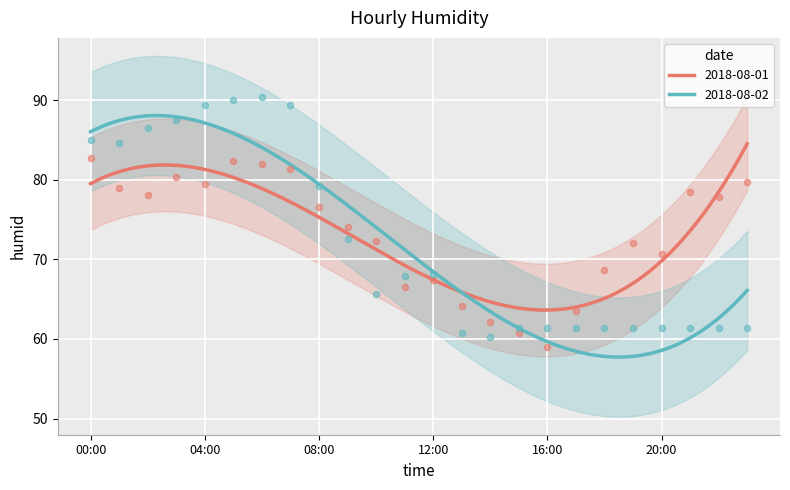

What are all the series names shown in the legend?

2018-08-01, 2018-08-02